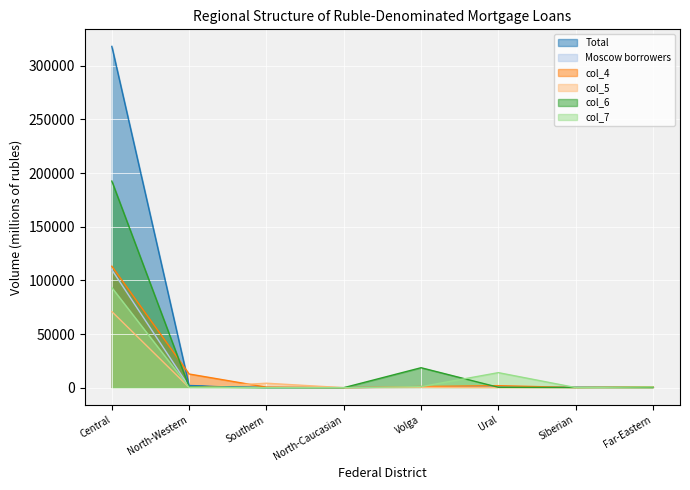

How many lines are shown in the chart?

6